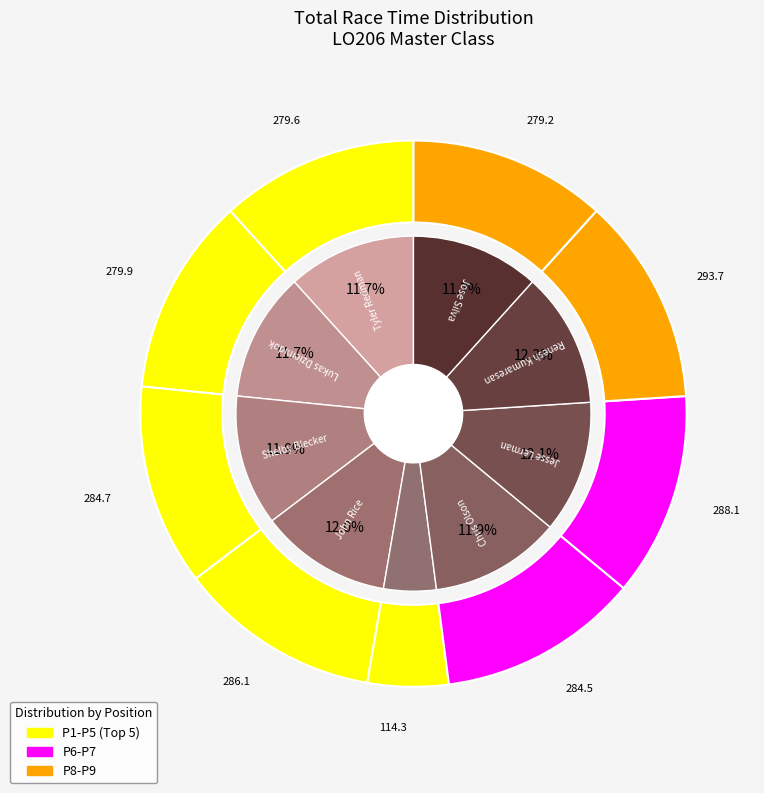

Does any single category account for the majority?

No